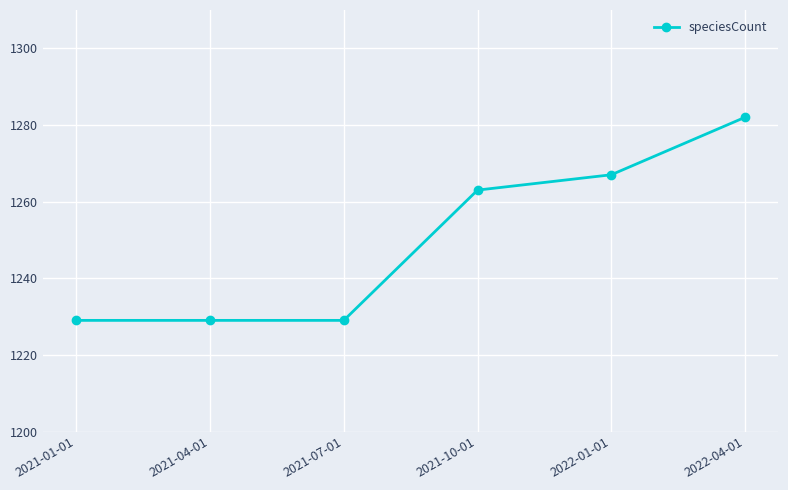

Where is the data nearest to the value 1255?

2021-10-01